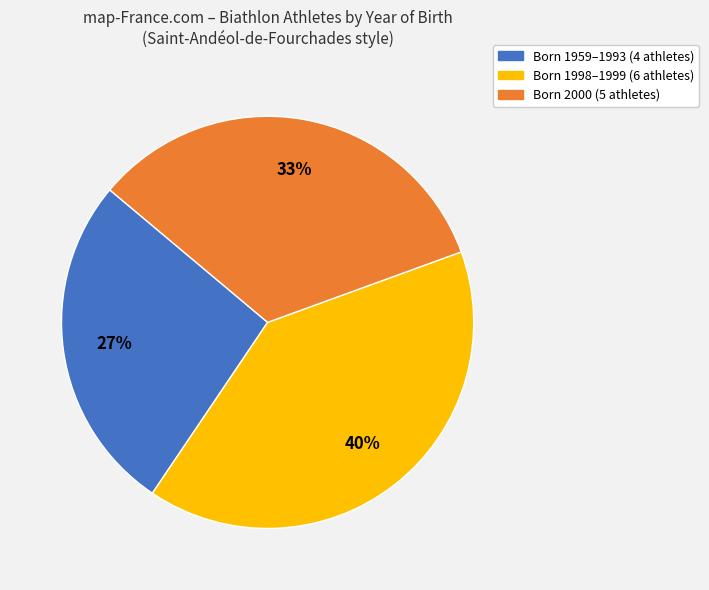

To the nearest percent, what is the average slice percentage?

33%